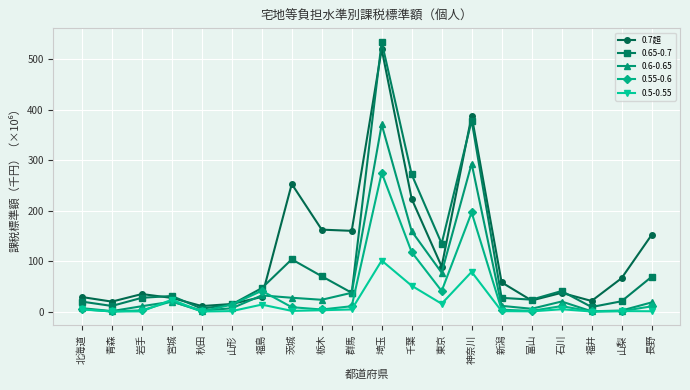

Is the value of 0.6-0.65 at 埼玉 greater than the value of 0.65-0.7 at 福井?

Yes